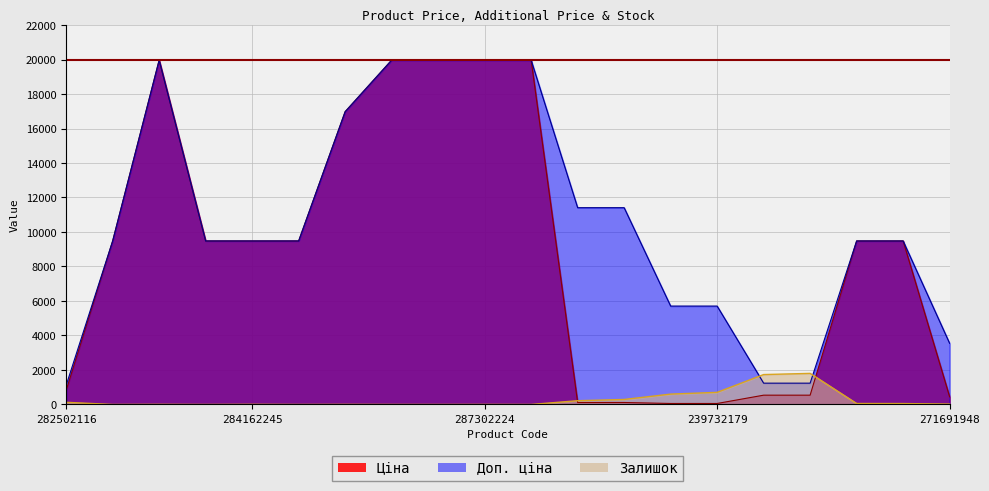

What is the average value of the Ціна series?

8818.0